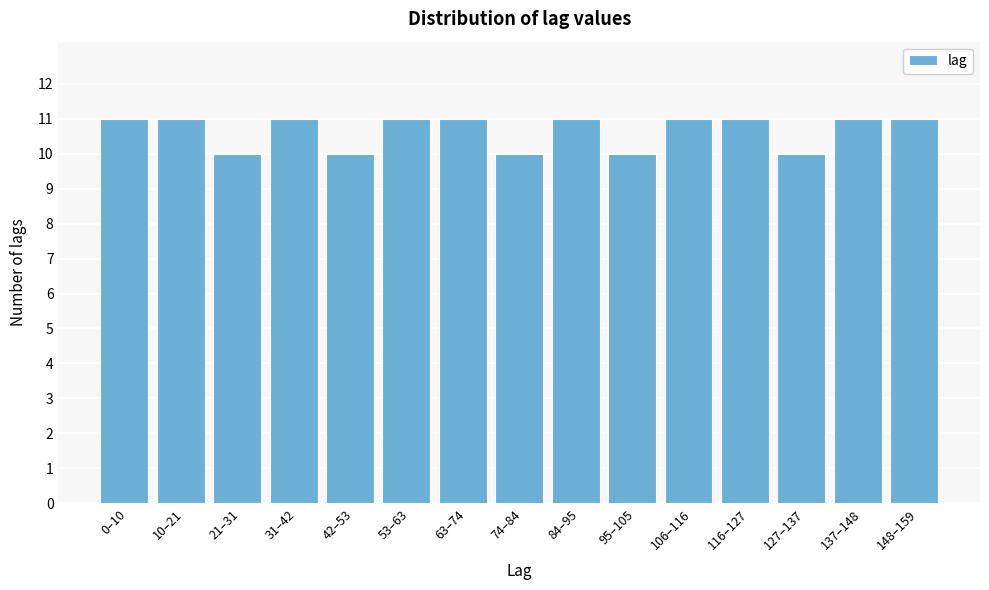

Reading left to right, transcribe all the data shown in this chart.

11	11	10	11	10	11	11	10	11	10	11	11	10	11	11